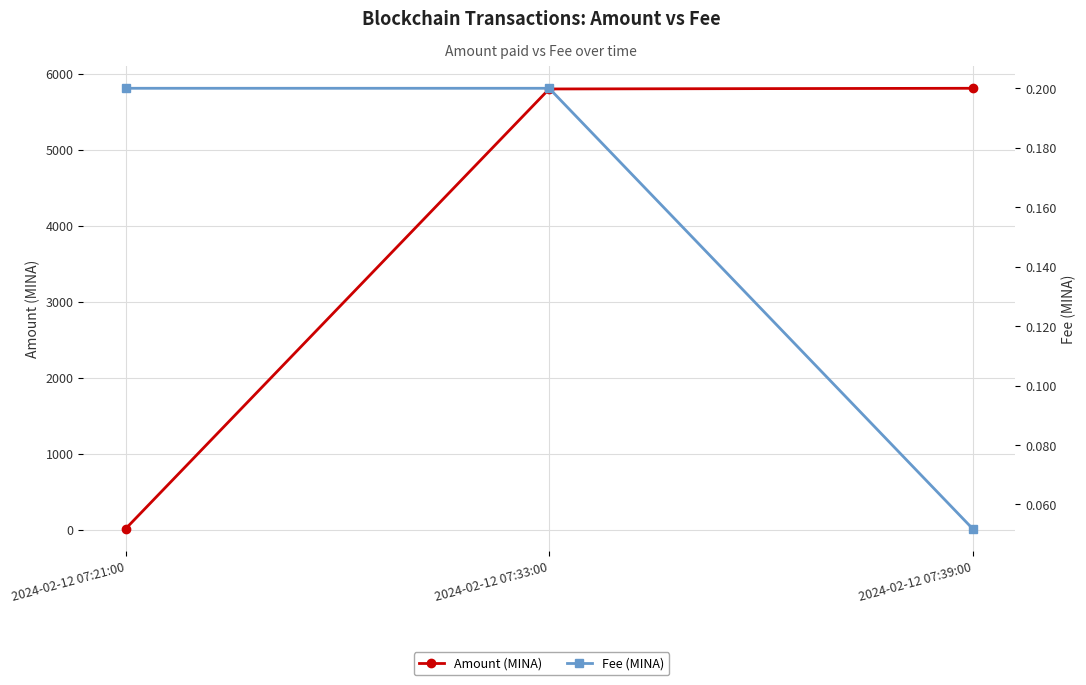

Count the number of data series in this chart.

2